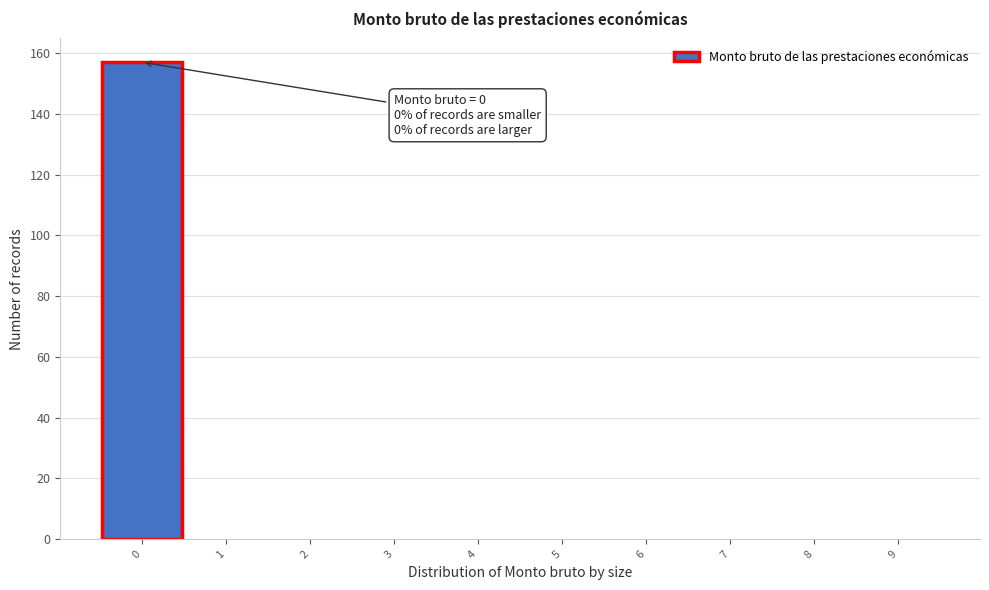

Over which range of the x-axis is the bar tallest?

-0.5 to 0.5